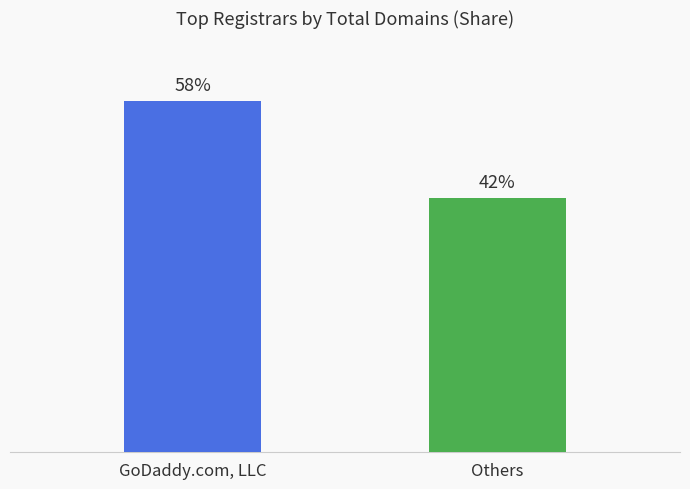

Are the bars grouped side by side (vs. stacked)?

No